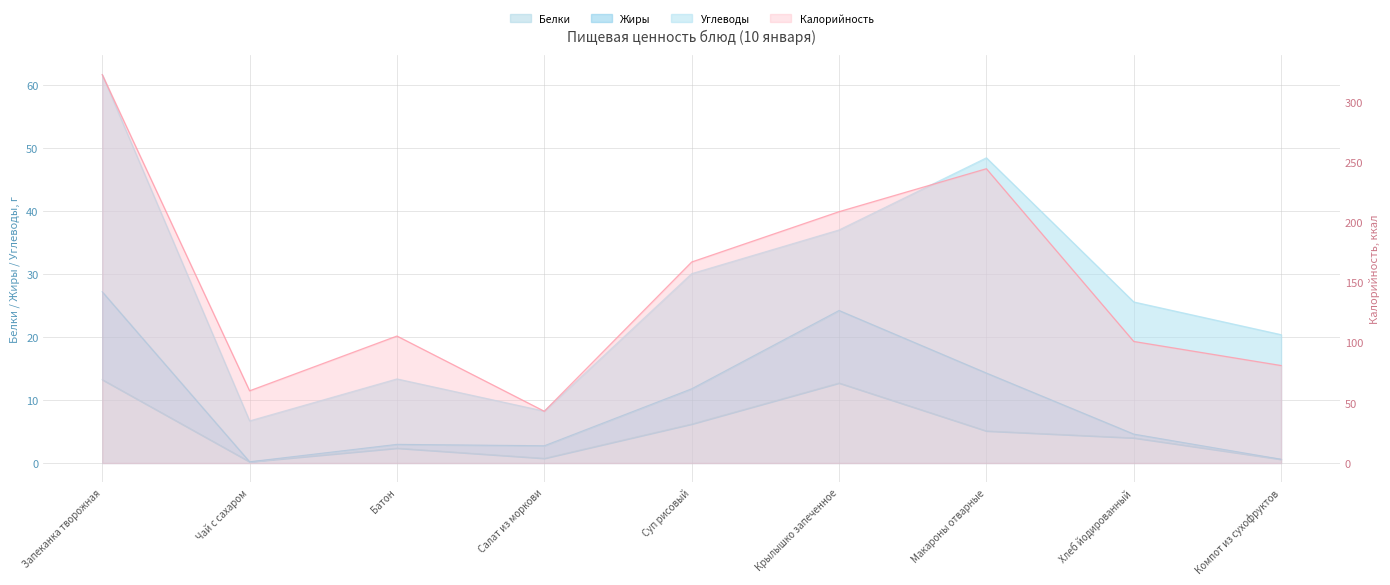

How many data points in Жиры are less than 4?

4